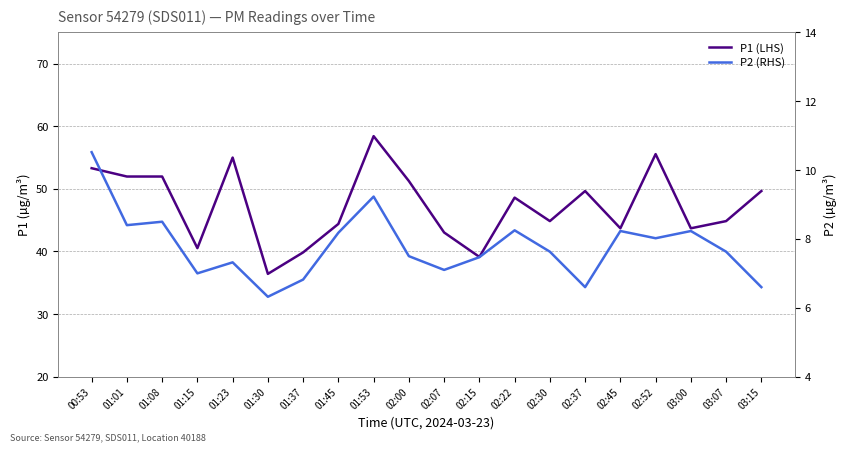

Reading left to right, what are all the values shown in this chart?

P1 (LHS): 00:53=53.3	01:01=52.0	01:08=52.0	01:15=40.5	01:23=55.0	01:30=36.4	01:37=39.9	01:45=44.4	01:53=58.4	02:00=51.2	02:07=43.0	02:15=39.1	02:22=48.6	02:30=44.9	02:37=49.6	02:45=43.7	02:52=55.5	03:00=43.7	03:07=44.9	03:15=49.6
P2 (RHS): 00:53=10.5	01:01=8.4	01:08=8.5	01:15=7.0	01:23=7.3	01:30=6.3	01:37=6.8	01:45=8.2	01:53=9.2	02:00=7.5	02:07=7.1	02:15=7.5	02:22=8.2	02:30=7.6	02:37=6.6	02:45=8.2	02:52=8.0	03:00=8.2	03:07=7.6	03:15=6.6